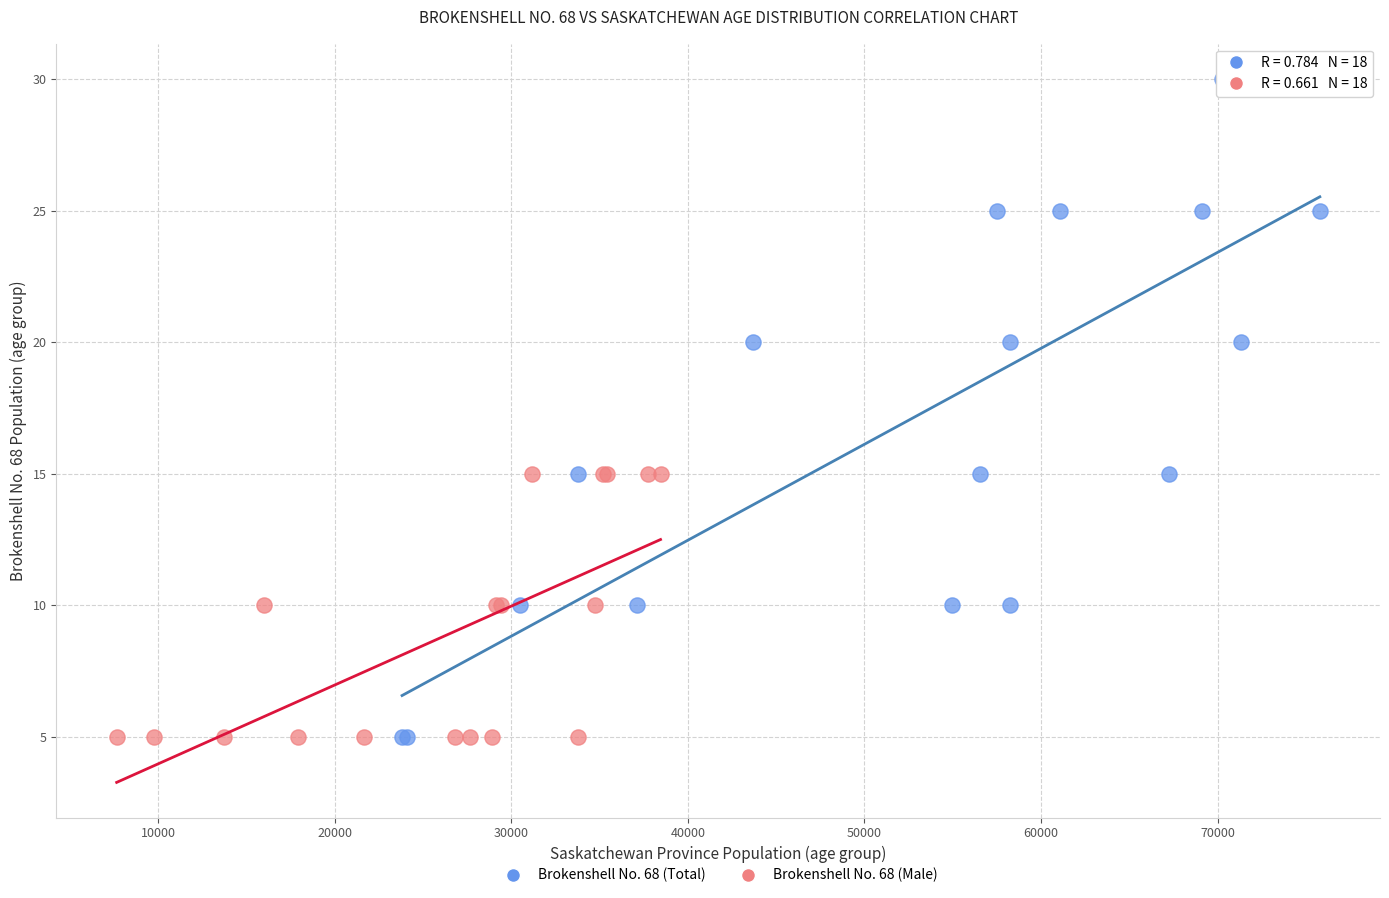

Which series has the widest spread of Y values?

Brokenshell No. 68 (Total)